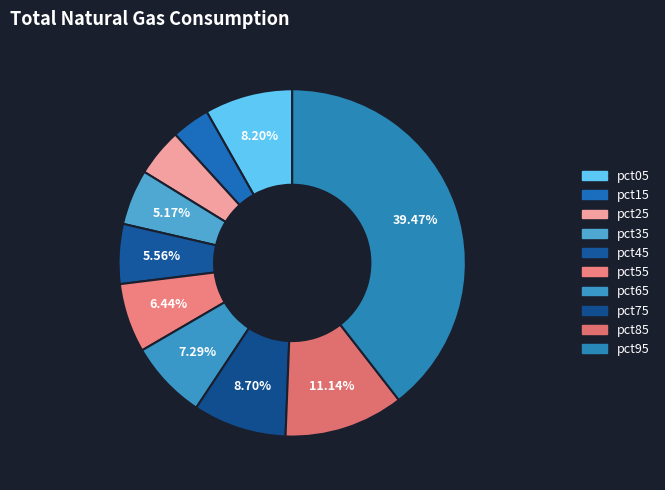

How many slices are in this pie chart?

10